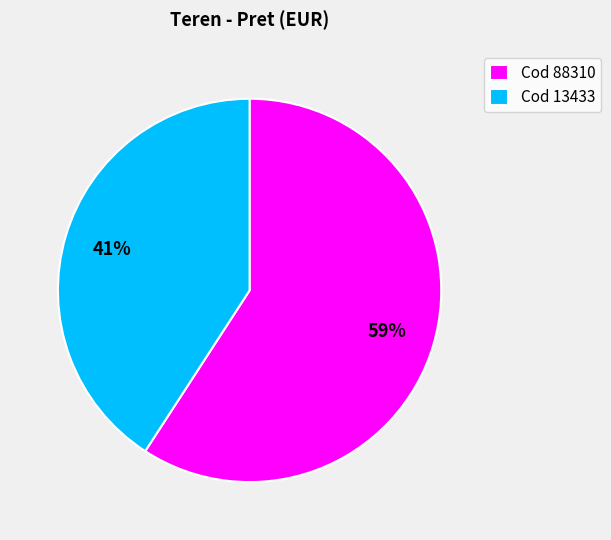

What is the majority slice?

Cod 88310